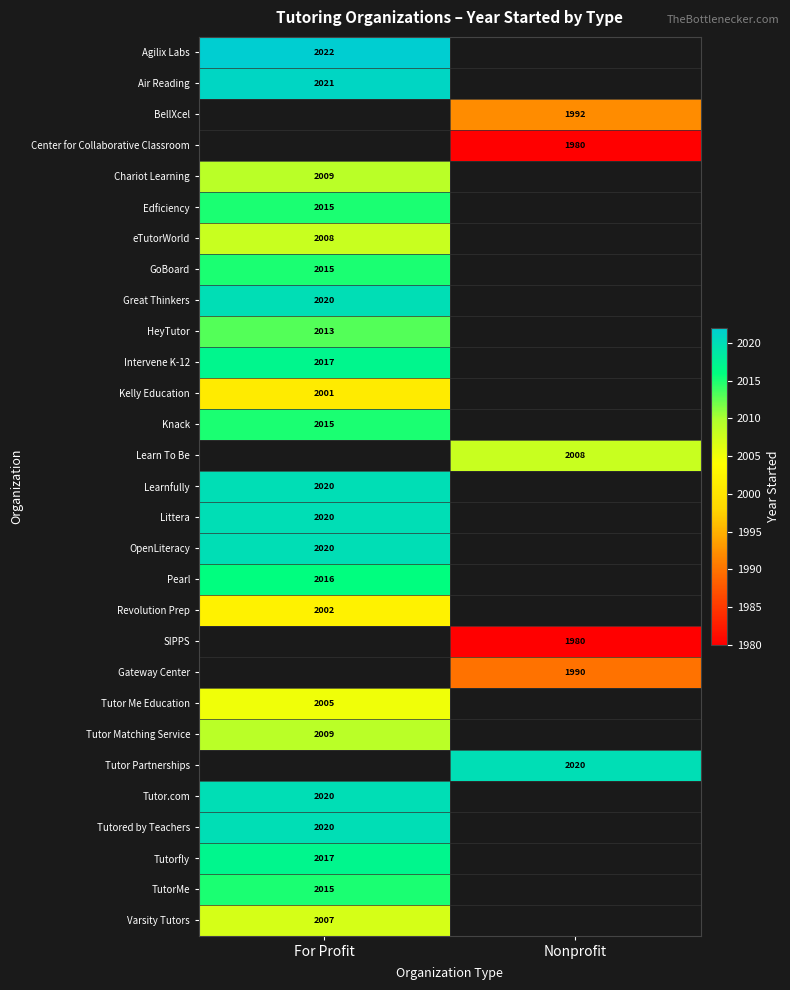

The value of Tutor Matching Service at For Profit is 2009. True or false?

True